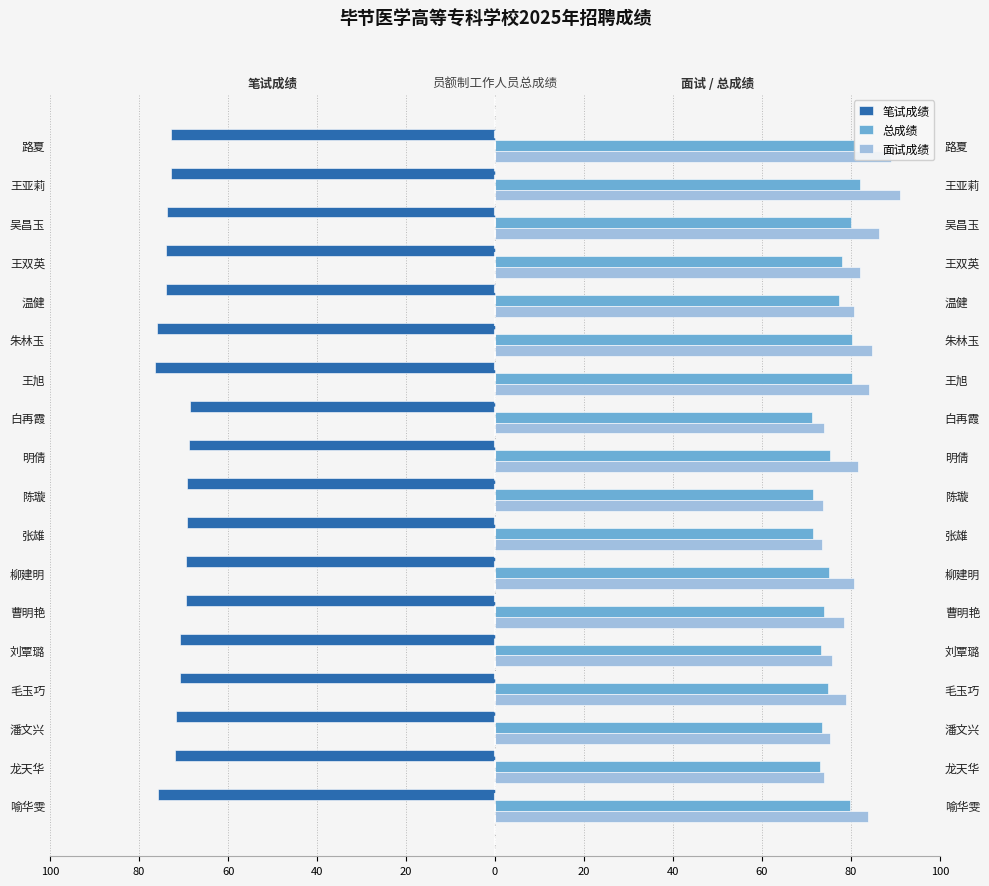

Rank the series by their maximum value, from highest to lowest.

面试成绩, 总成绩, 笔试成绩